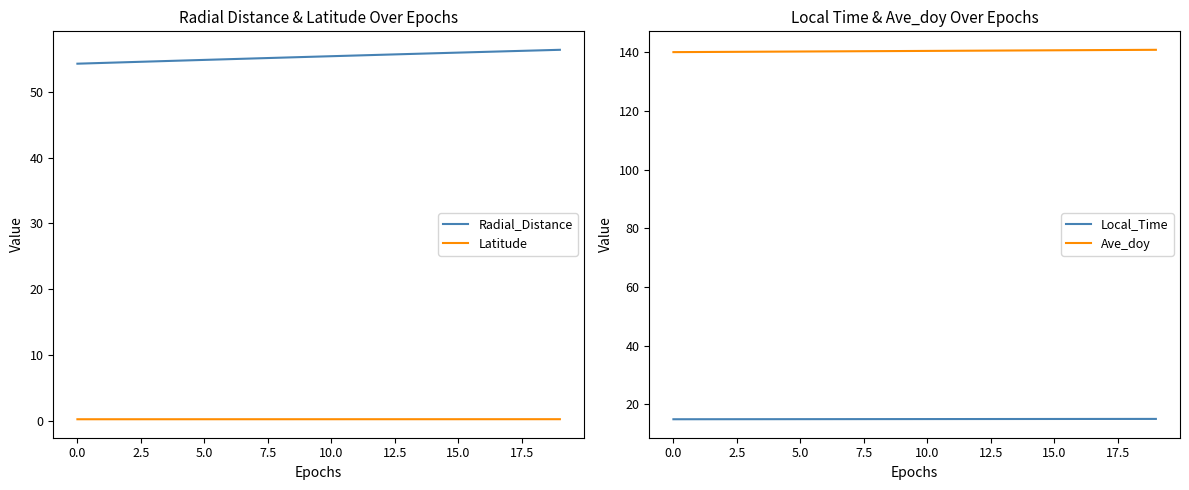

Does the chart have visible grid lines?

No